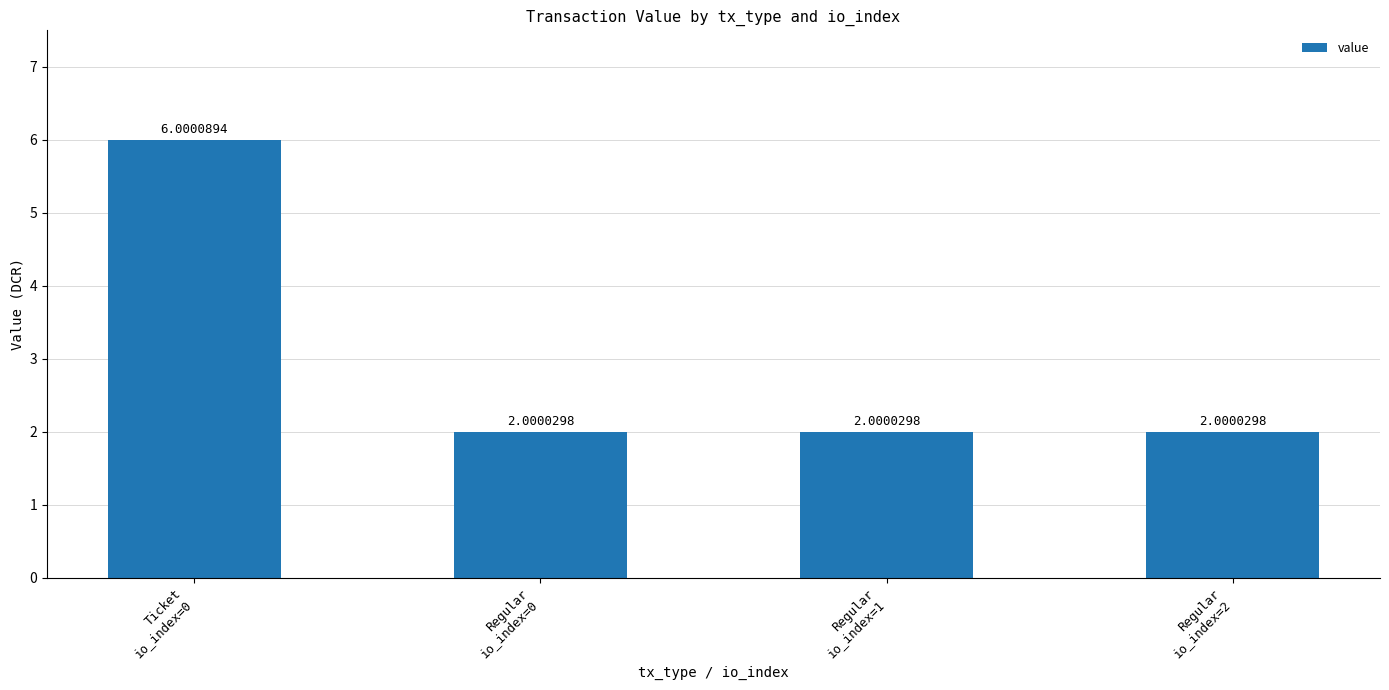

How many distinct data groups are displayed?

1